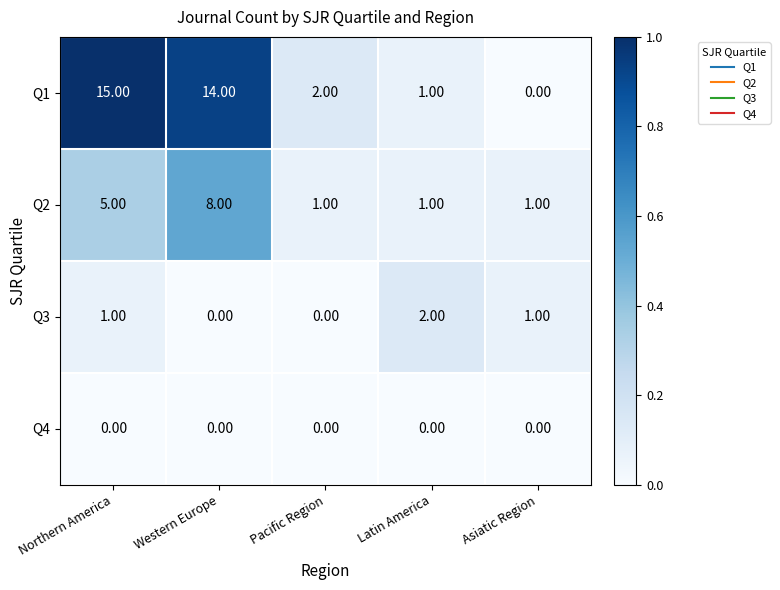

Rank the series by their maximum value, from lowest to highest.

Q4, Q3, Q2, Q1